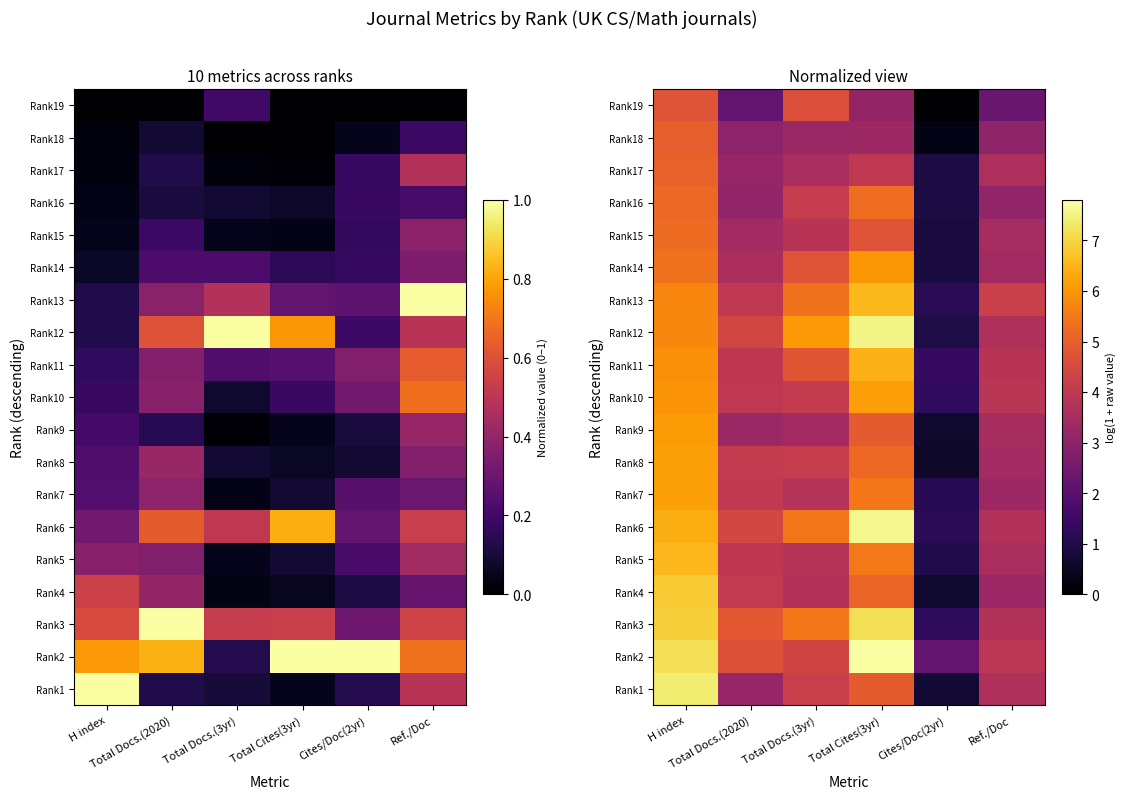

List the series in order of their peak value, highest first.

Rank2, Rank6, Rank12, Rank1, Rank3, Rank4, Rank13, Rank5, Rank11, Rank7, Rank8, Rank10, Rank9, Rank14, Rank16, Rank15, Rank17, Rank18, Rank19